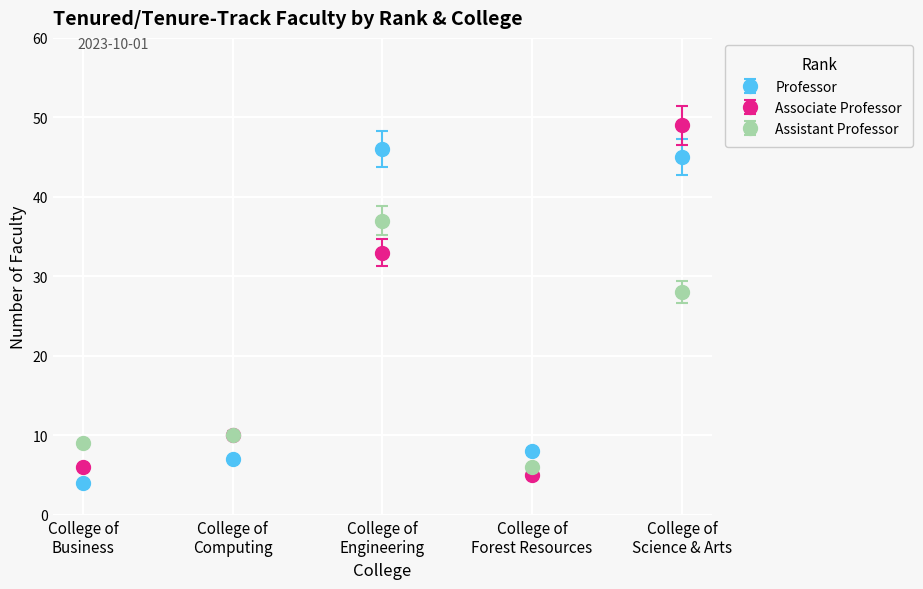

What is the difference between the maximum and second lowest values in the Associate Professor series?

43